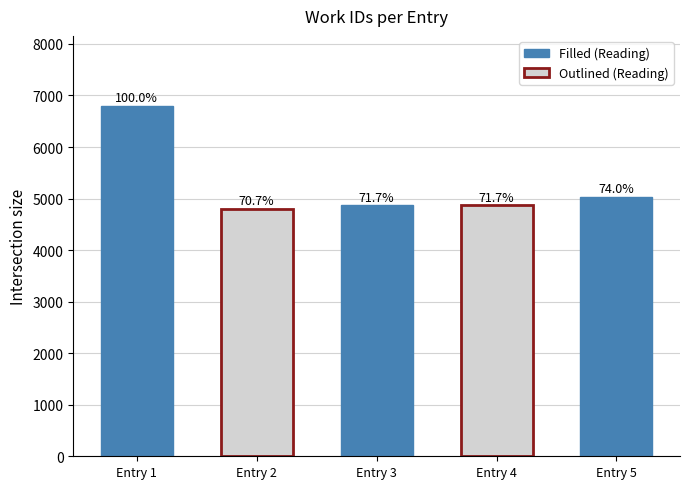

List the labels in order of value, smallest first.

Entry 2, Entry 3, Entry 4, Entry 5, Entry 1